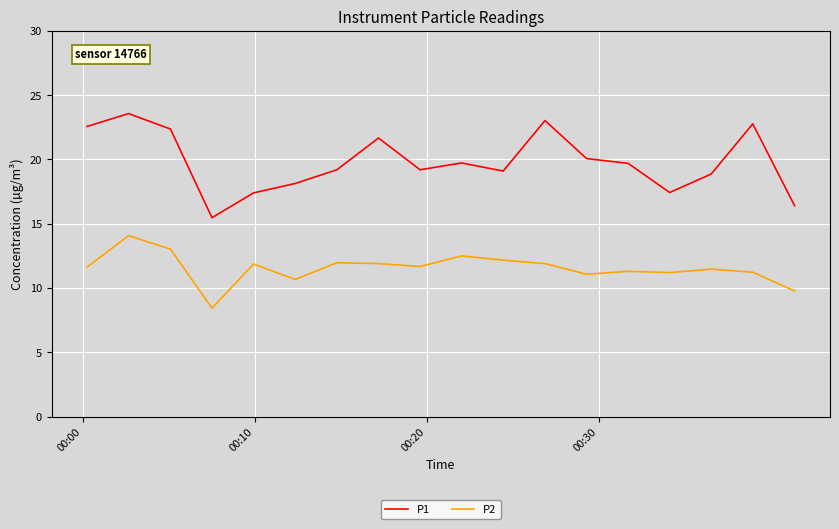

Rank the series by their average value, from lowest to highest.

P2, P1